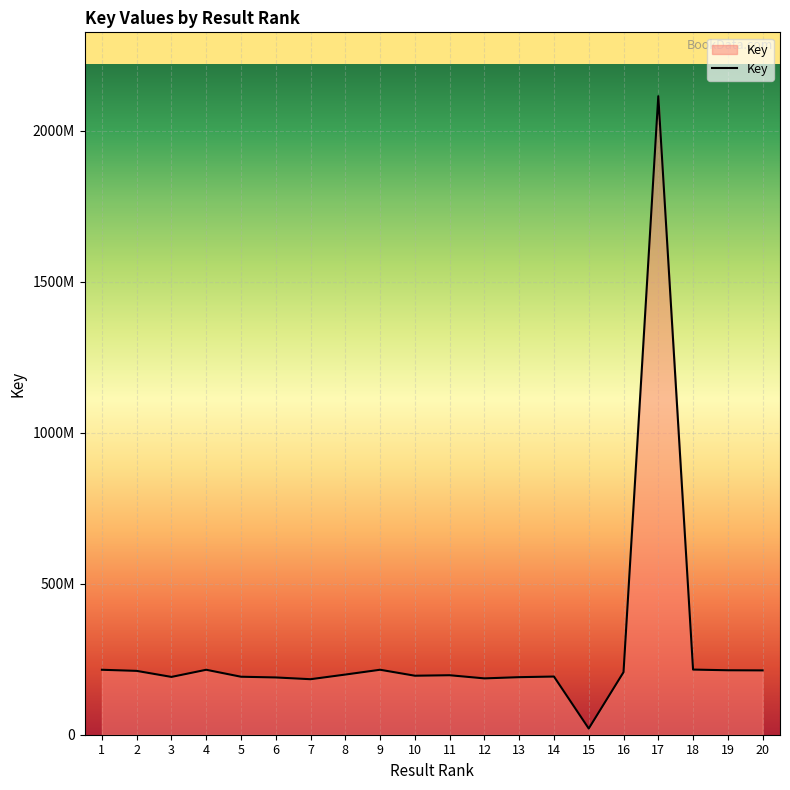

What is the change in value from 17 to 19?

-1901642444